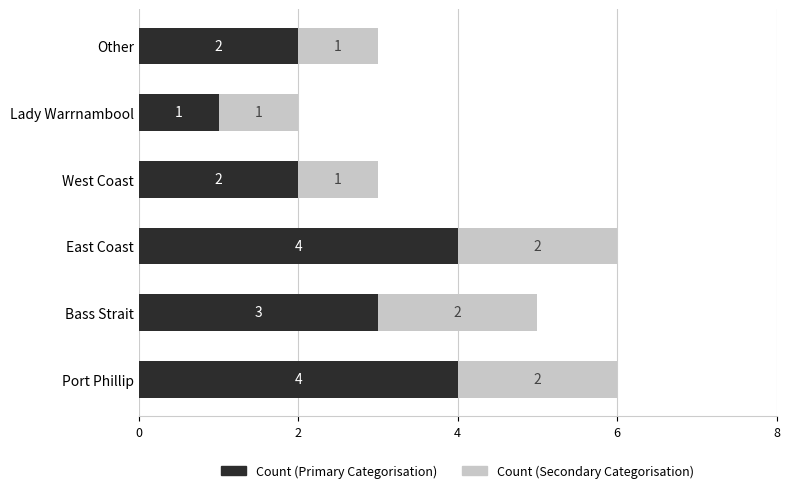

What is the total value across all series at West Coast?

3